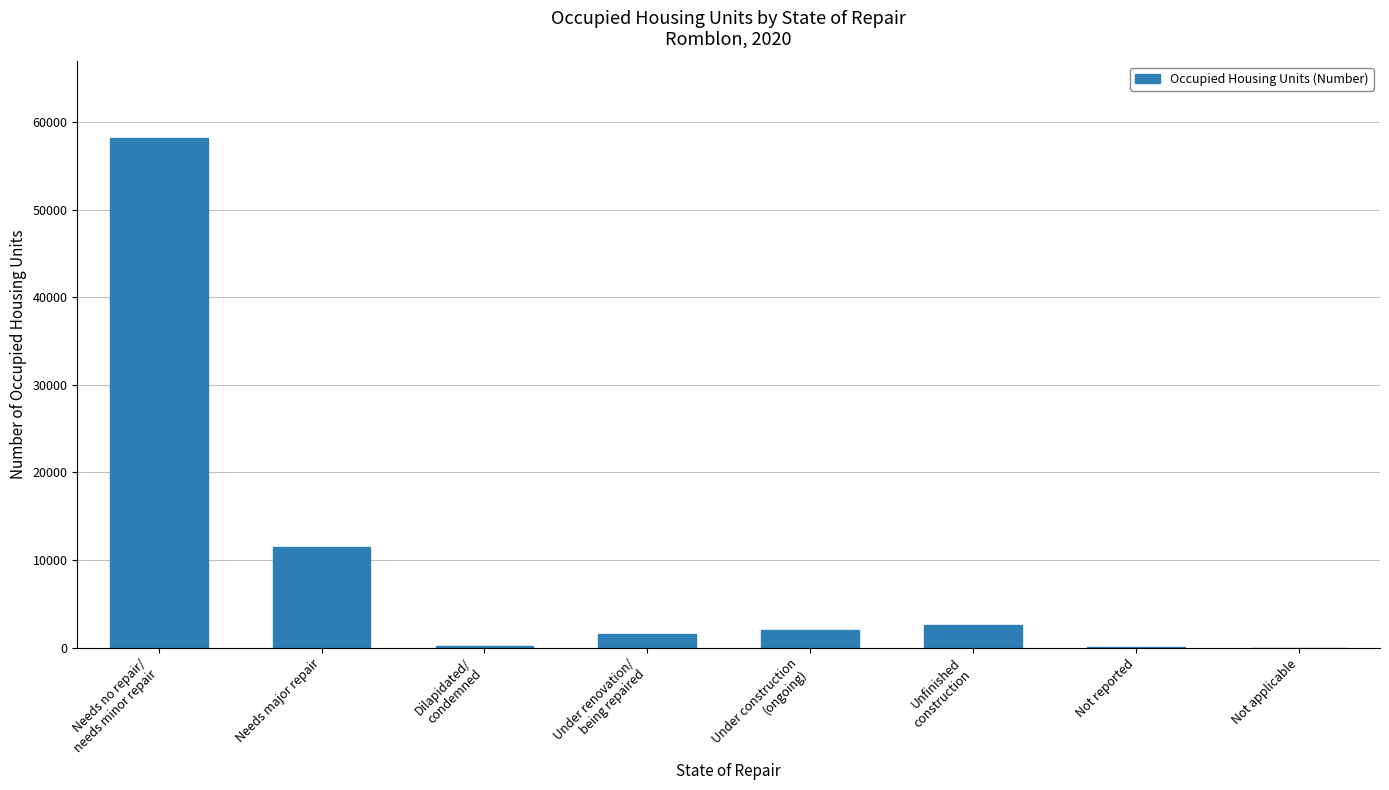

True or false: the data shows 18358 at Needs major repair.

False